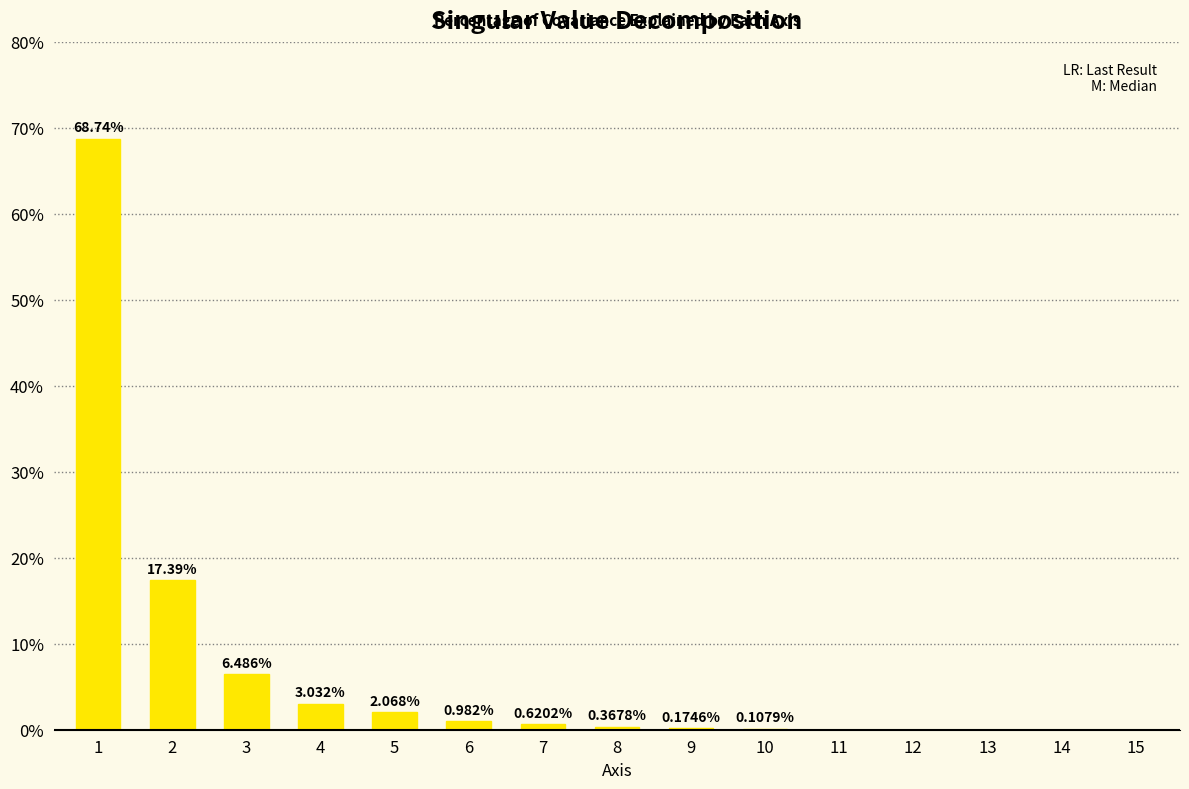

What is the sum of all values?

100.0